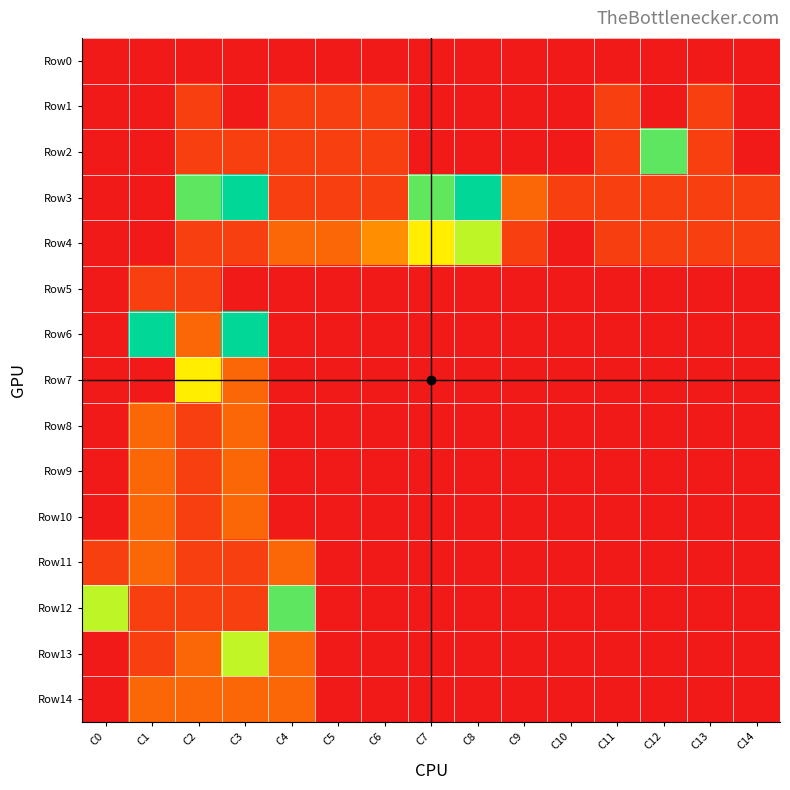

Between C11 and C7, which is larger?

C11